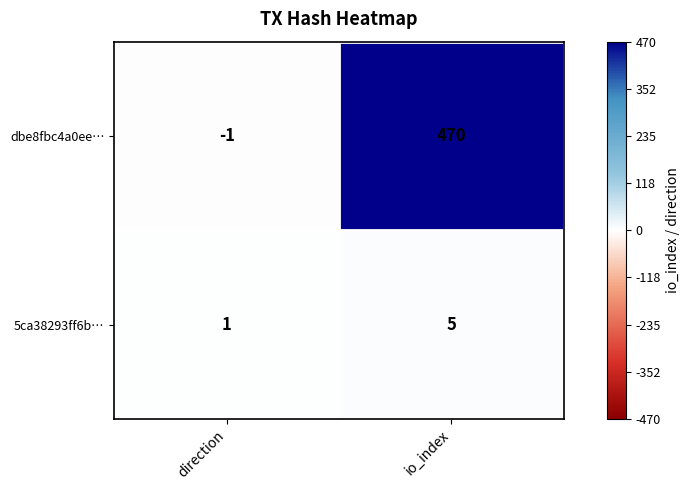

Which series has the largest total across all categories?

dbe8fbc4a0ee…